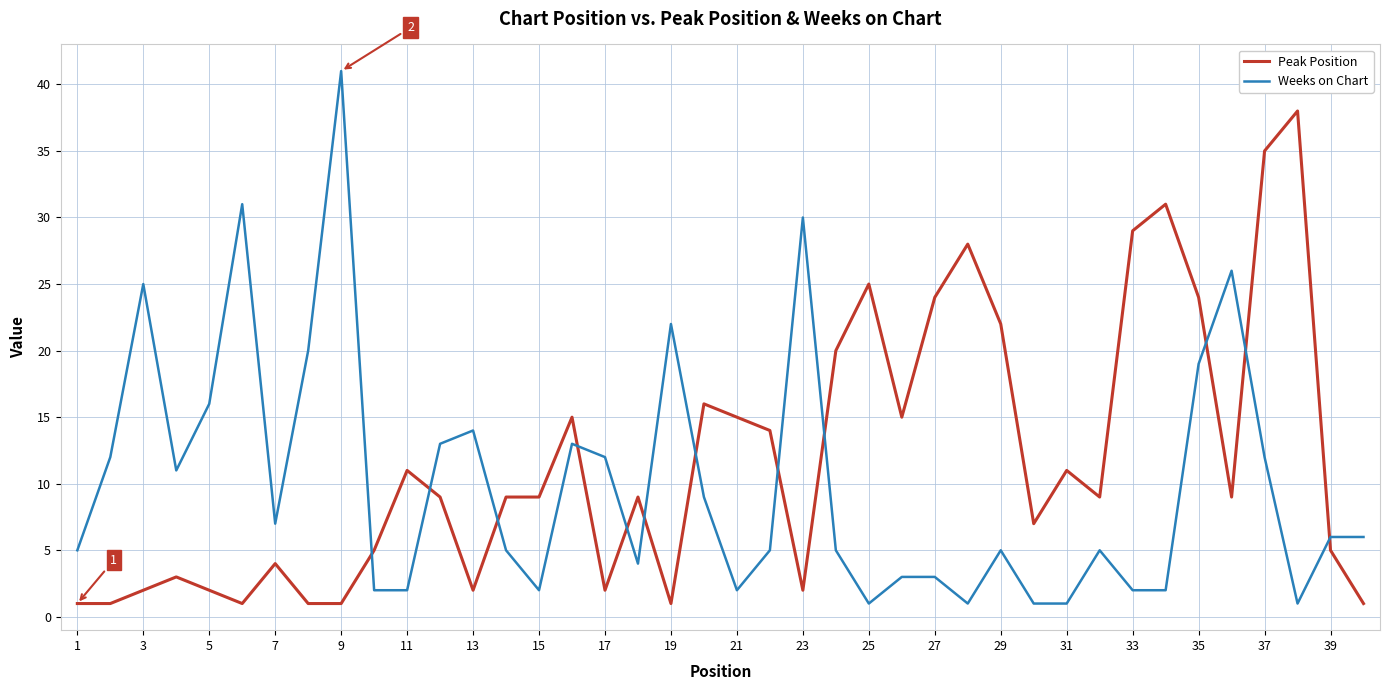

What is the average value of the Weeks on Chart series?

10